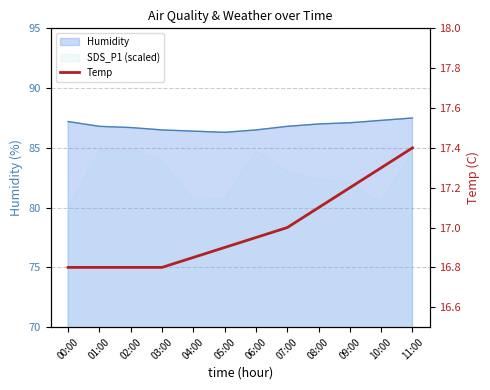

What is the difference between the maximum and minimum values?

0.6